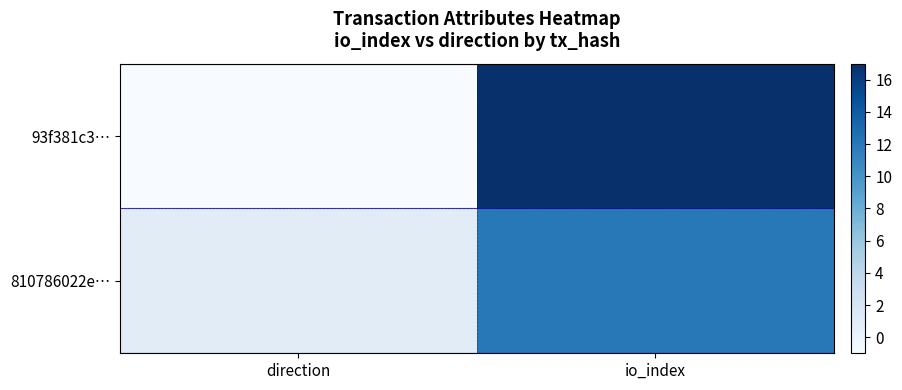

Reading left to right, transcribe all the data shown in this chart.

93f381c3…: direction=-1	io_index=17
810786022e…: direction=1	io_index=12